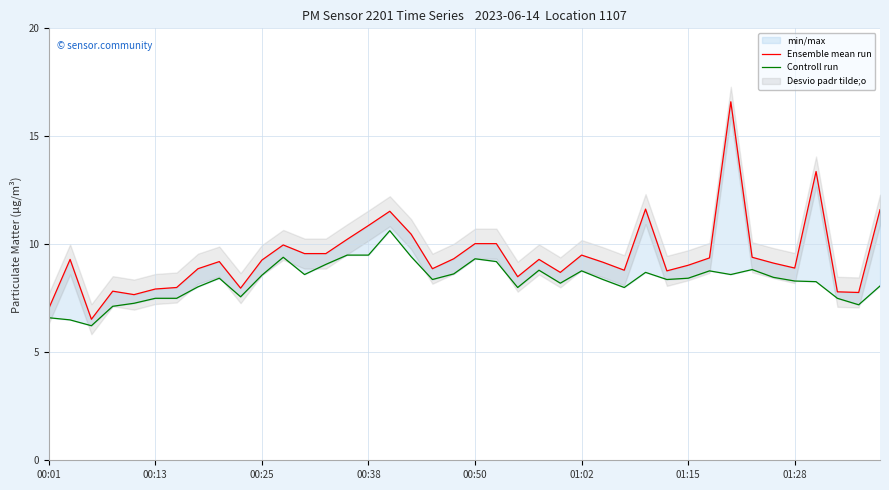

Between 17 and 00:38, which is larger?

17